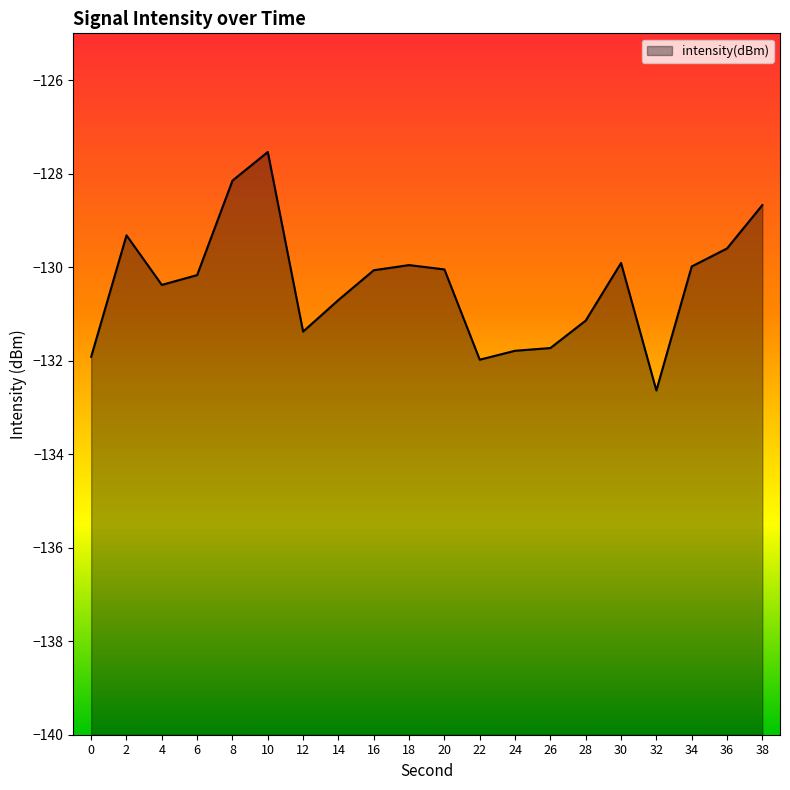

How many points are lower than both their immediate neighbors (excluding endpoints)?

4